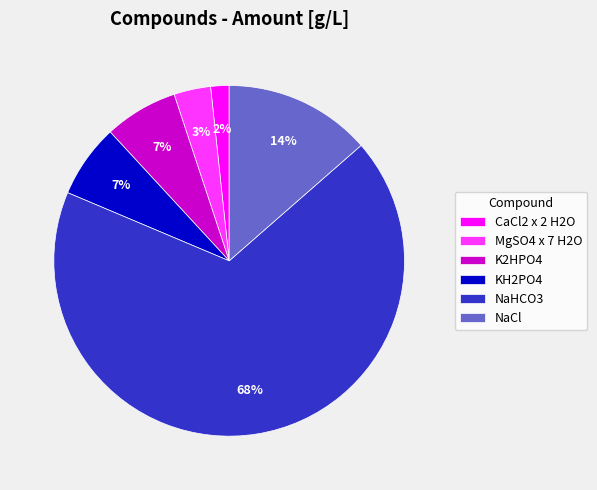

Count the number of slices in the pie.

6